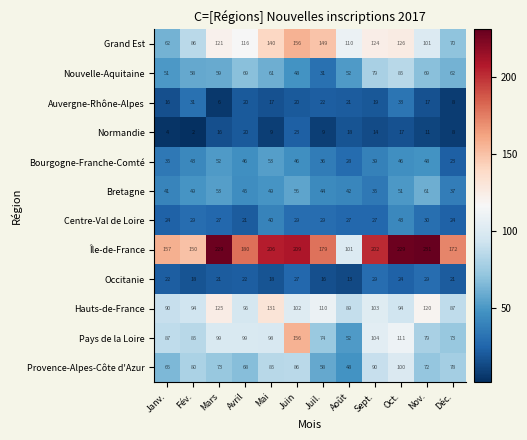

What is the total value across all series at Fév.?

725